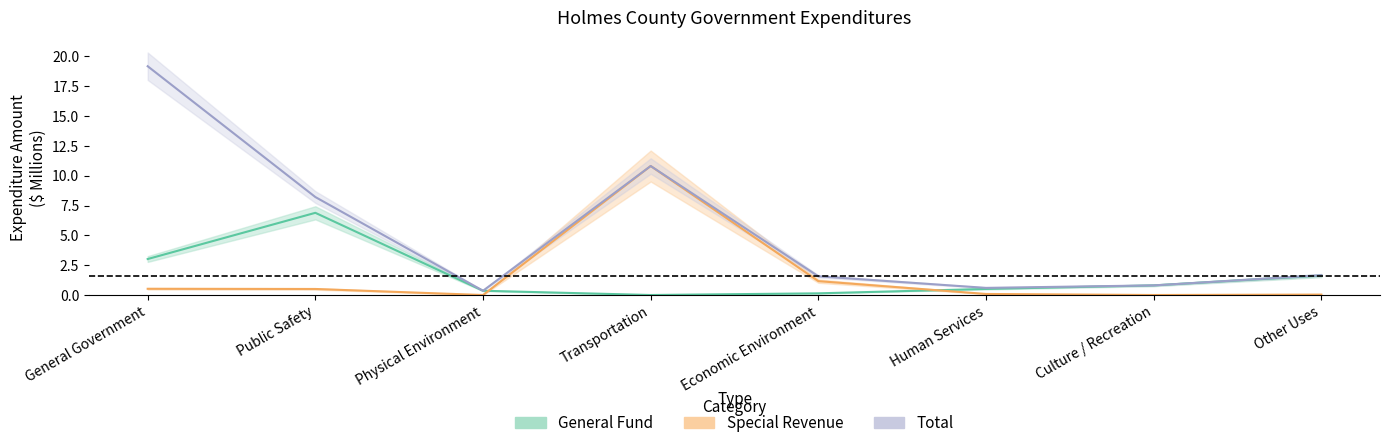

What is the difference between the maximum and minimum values?

18.8